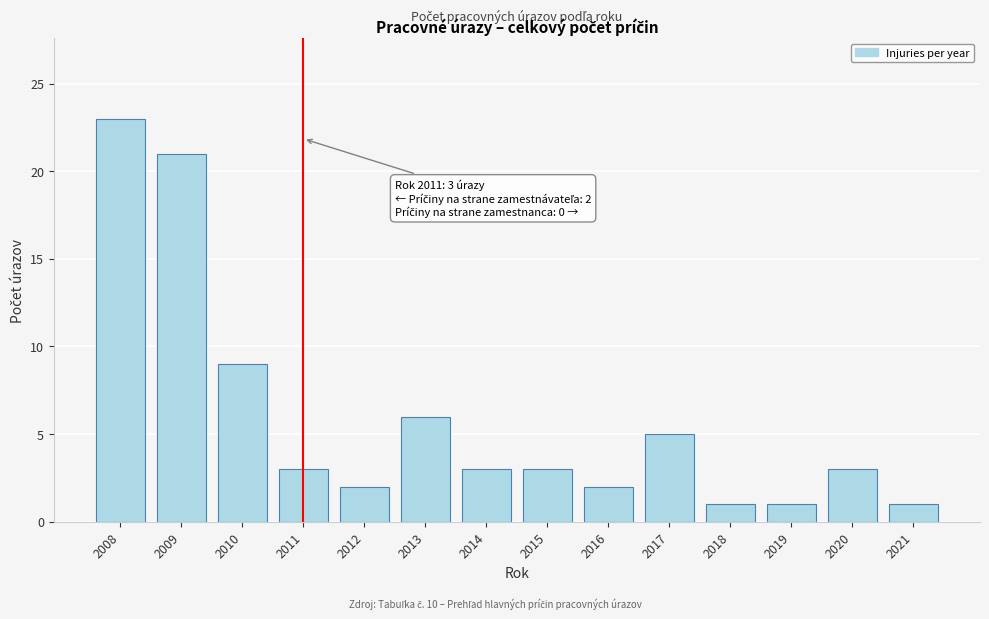

Reading left to right, transcribe all the data shown in this chart.

2008=23	2009=21	2010=9	2011=3	2012=2	2013=6	2014=3	2015=3	2016=2	2017=5	2018=1	2019=1	2020=3	2021=1